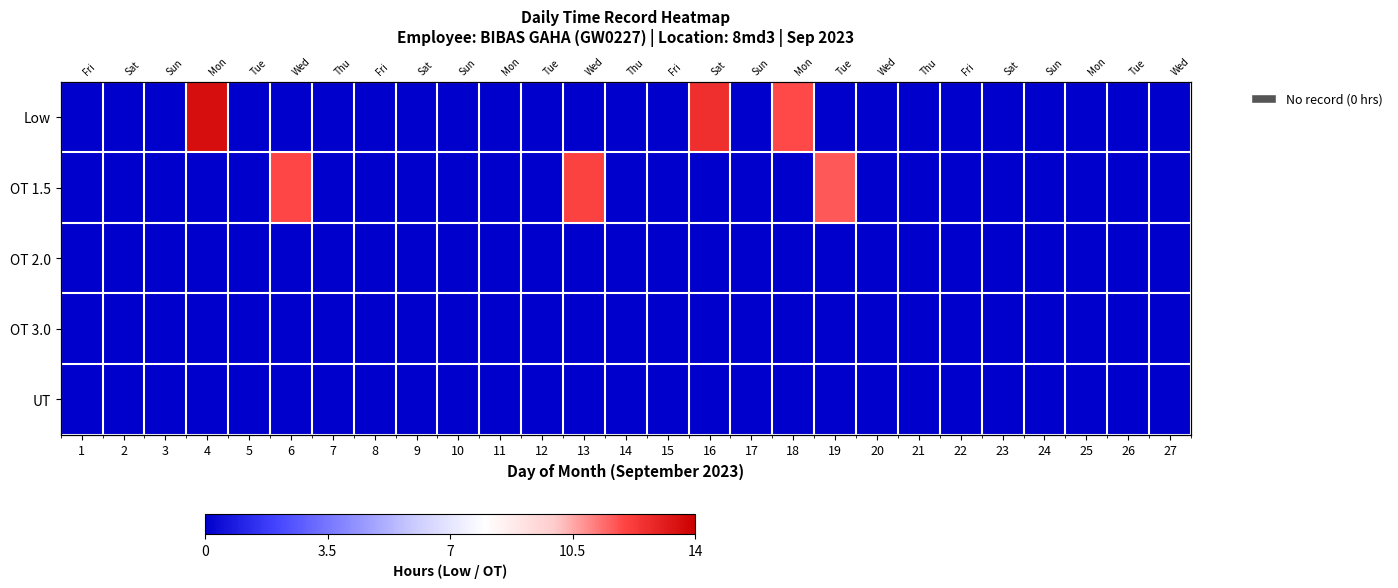

At which label is Low closest to 6?

18